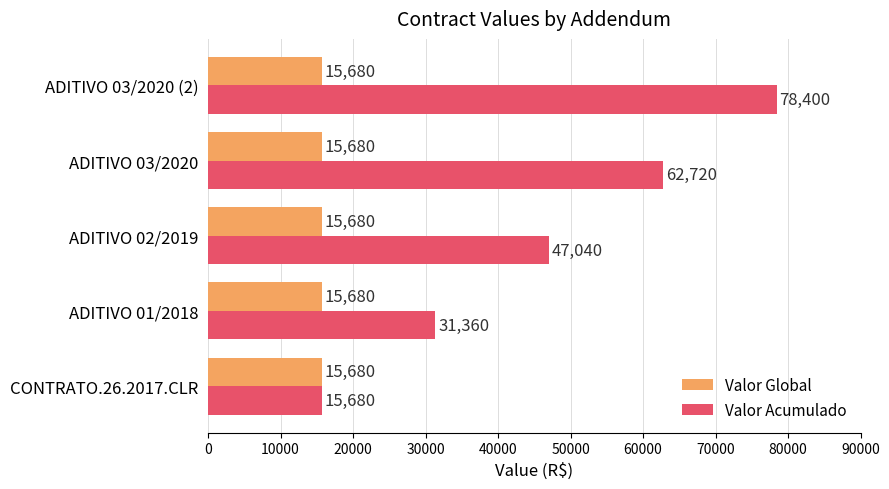

Count the number of data series in this chart.

2